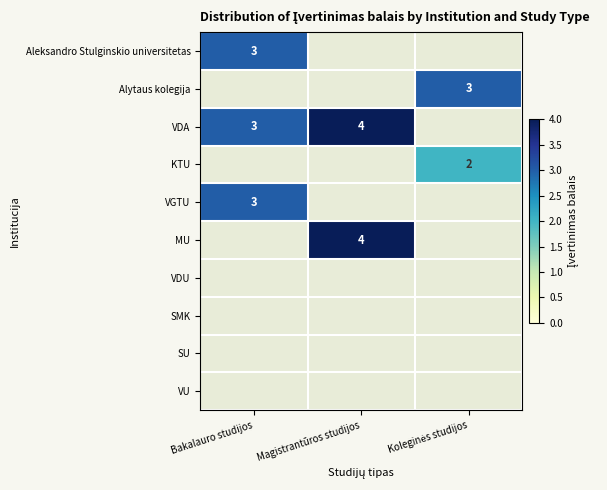

The VGTU series shows 1 at Bakalauro studijos. True or false?

False